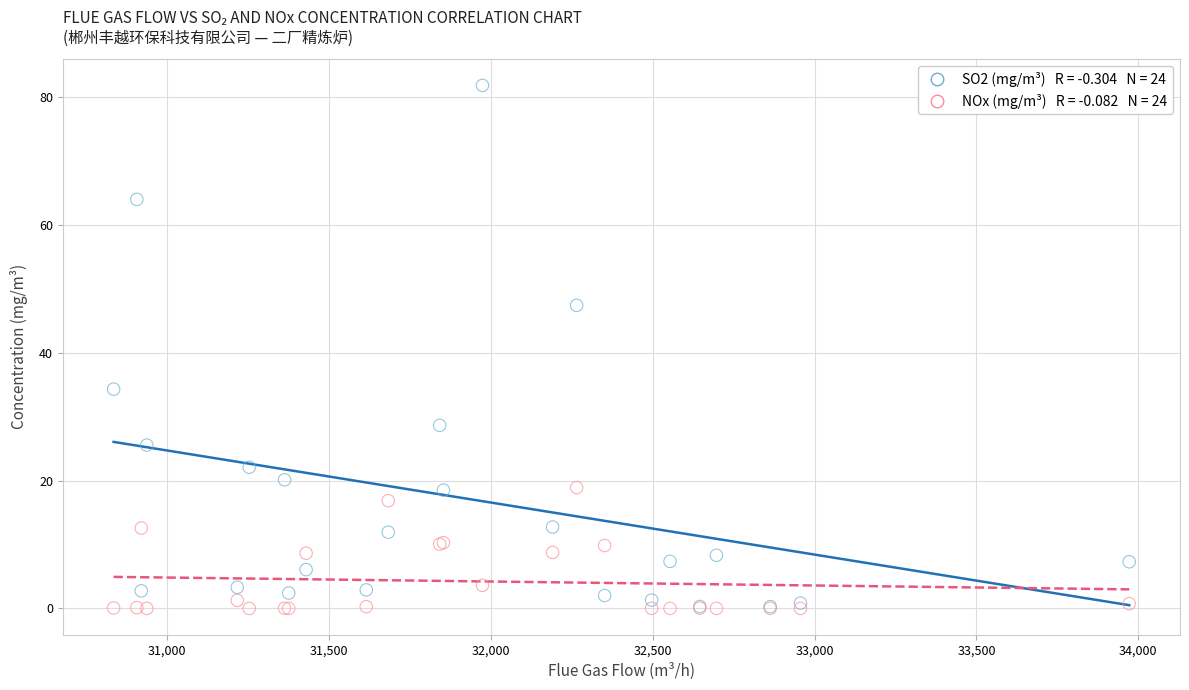

Across all series, what Y value is closest to 40?

34.3